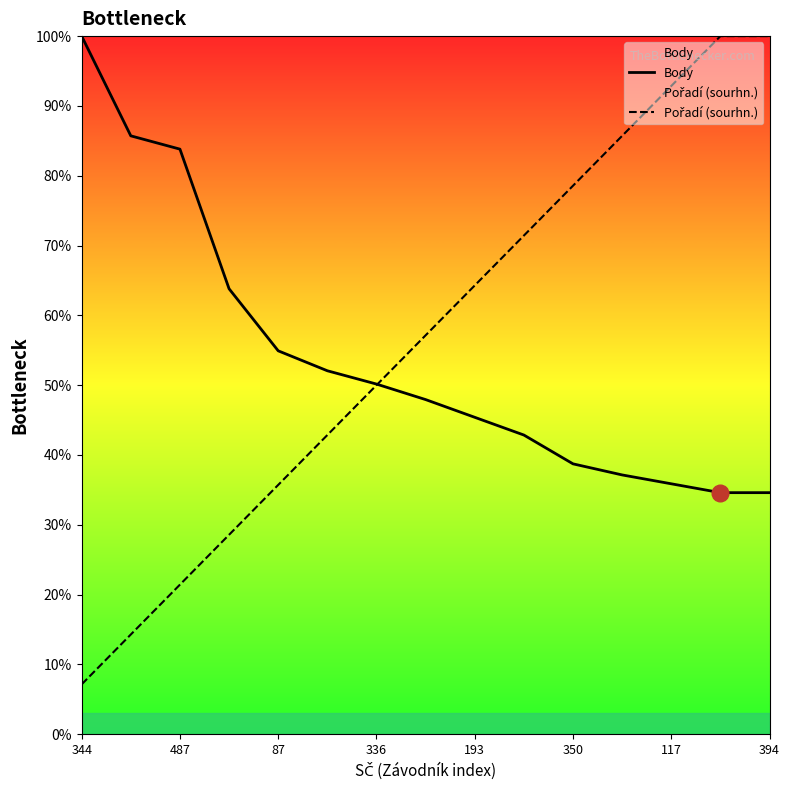

Reading left to right, list all the values displayed in this chart.

Body: 100.0	85.7	83.8	63.8	54.9	52.1	50.2	47.9	45.4	42.9	38.7	37.1	35.9	34.6	34.6
Pořadí (sourhn.): 7.1	14.3	21.4	28.6	35.7	42.9	50.0	57.1	64.3	71.4	78.6	85.7	92.9	100.0	100.0